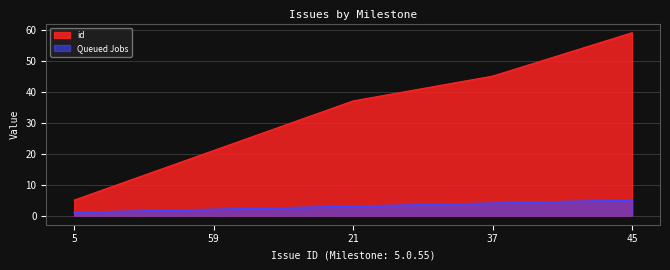

What is the difference between the second highest and minimum values in the Queued Jobs series?

3